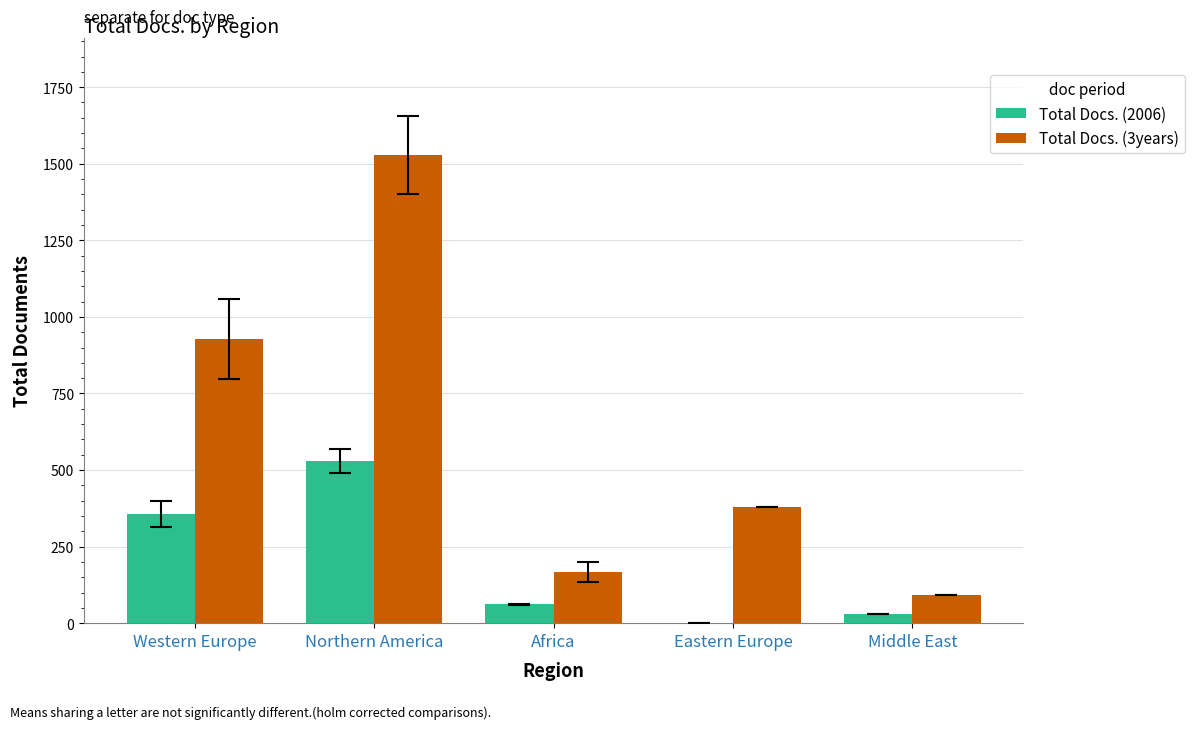

What is the maximum value for Total Docs. (2006)?

530